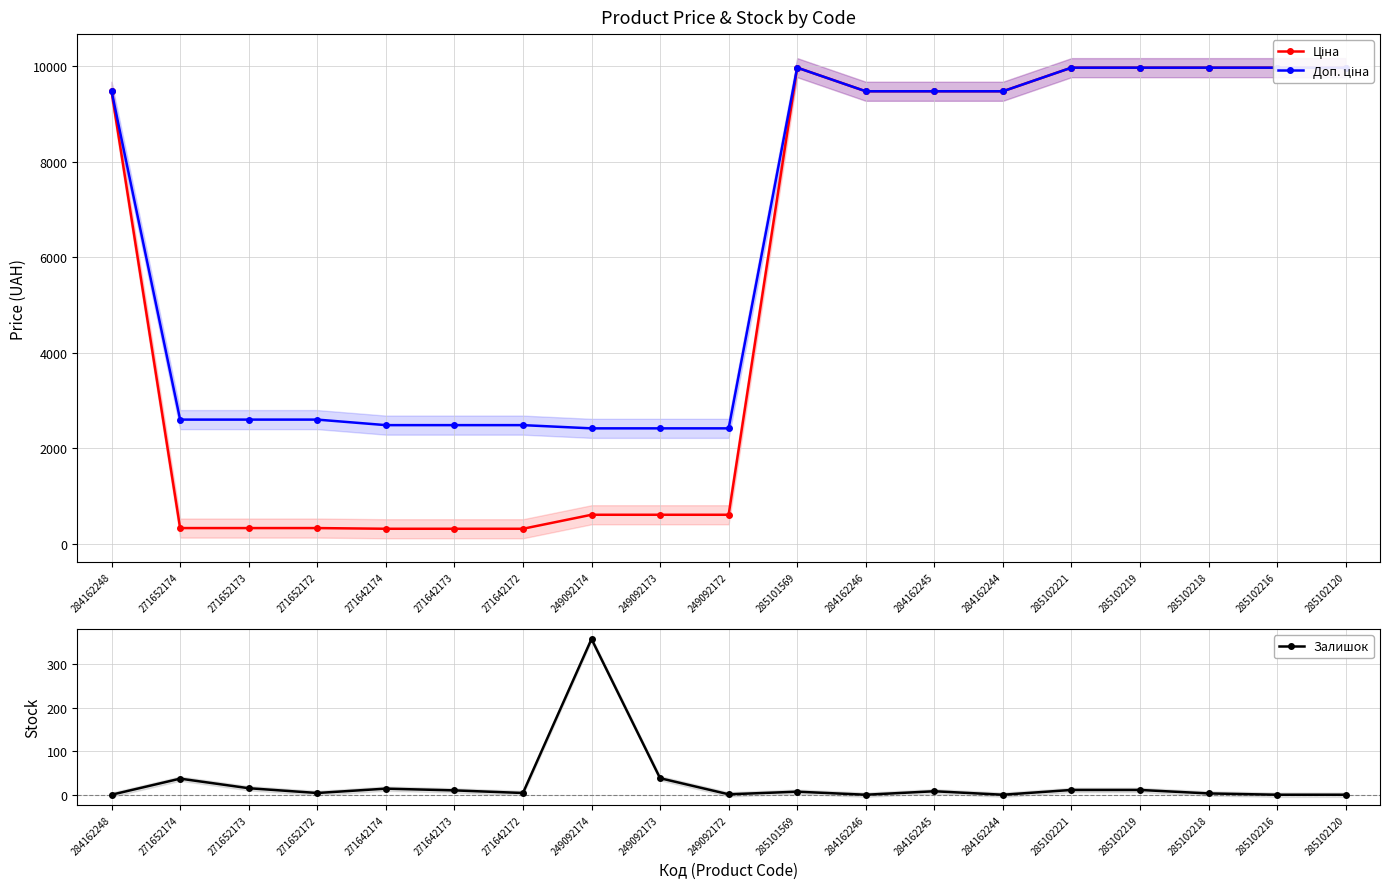

How many lines are shown in the chart?

3